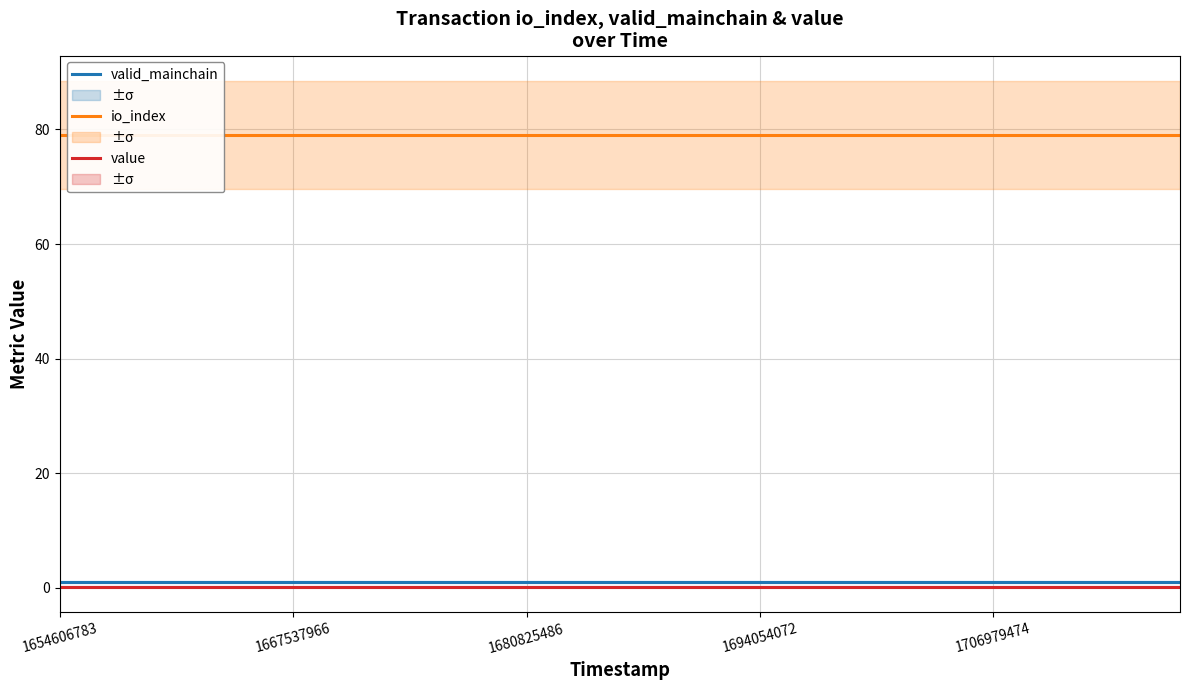

What is the total value across all series at 16?

80.2